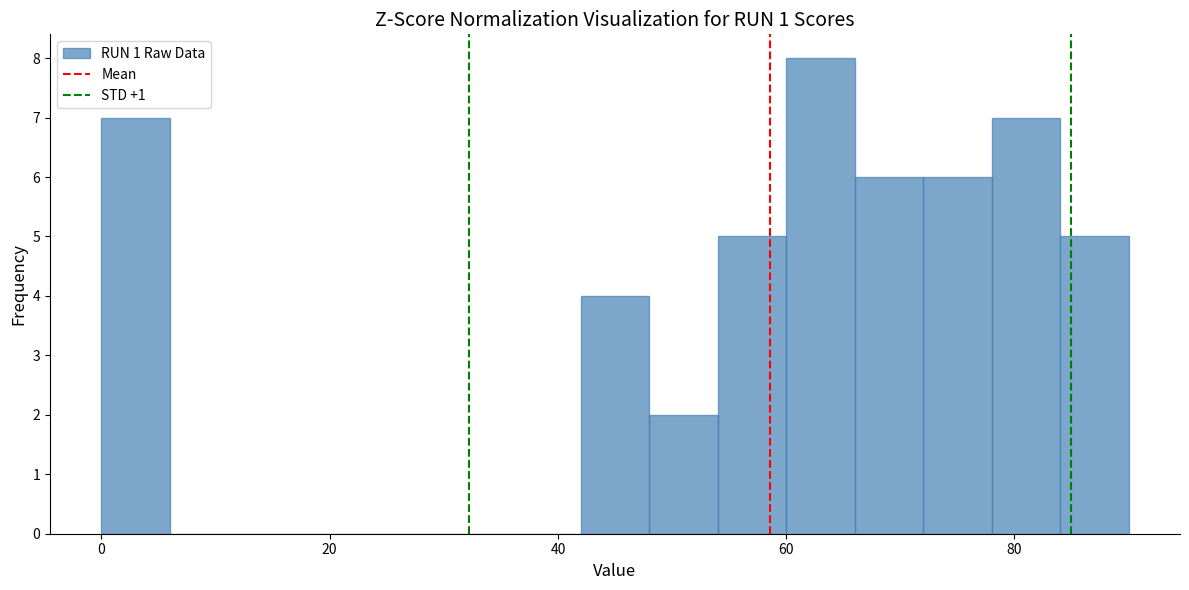

Read against the x-axis, roughly where is the centre of the tallest bar?

64